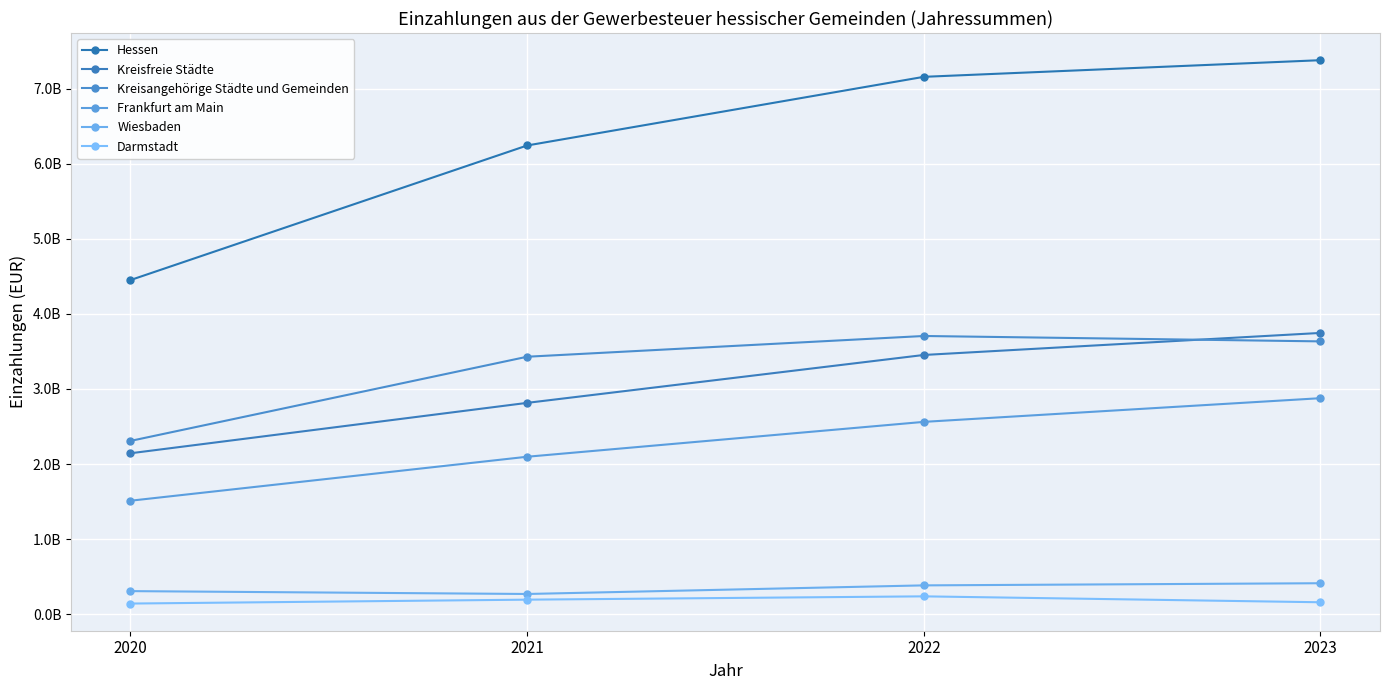

True or false: Wiesbaden and Frankfurt am Main intersect in this chart.

False